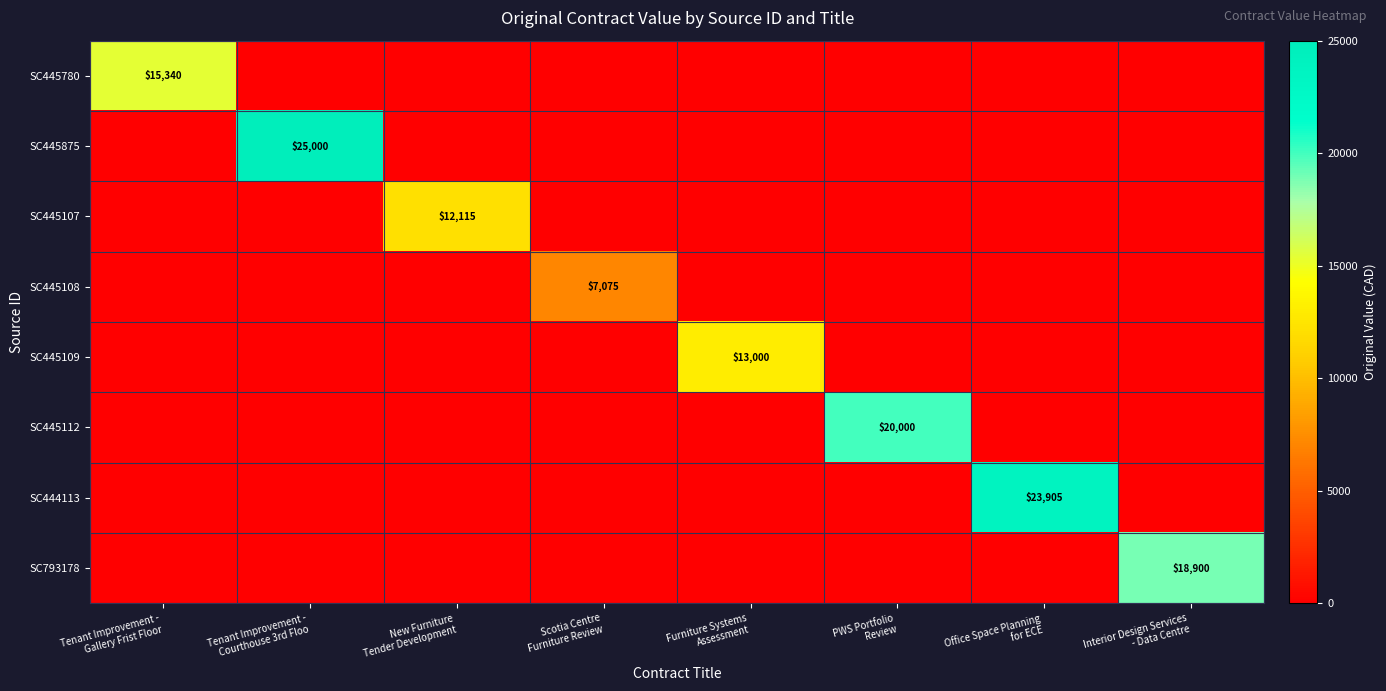

Which series has the largest total across all categories?

SC445875